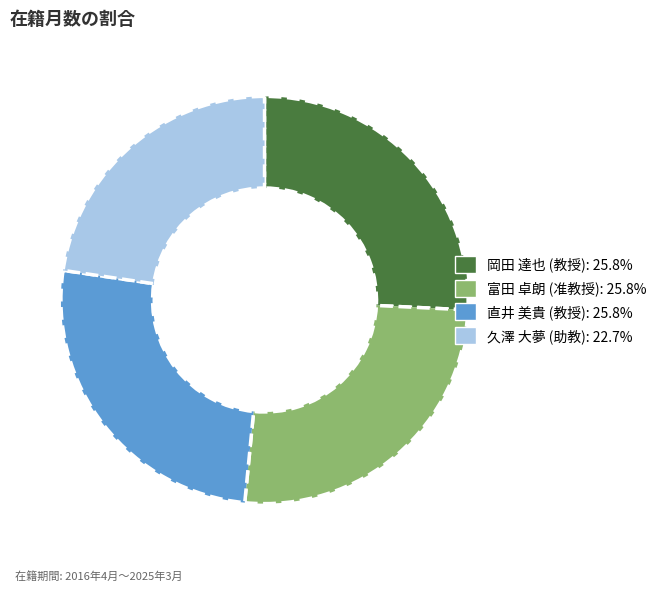

Is there any slice that represents more than half of the pie?

No